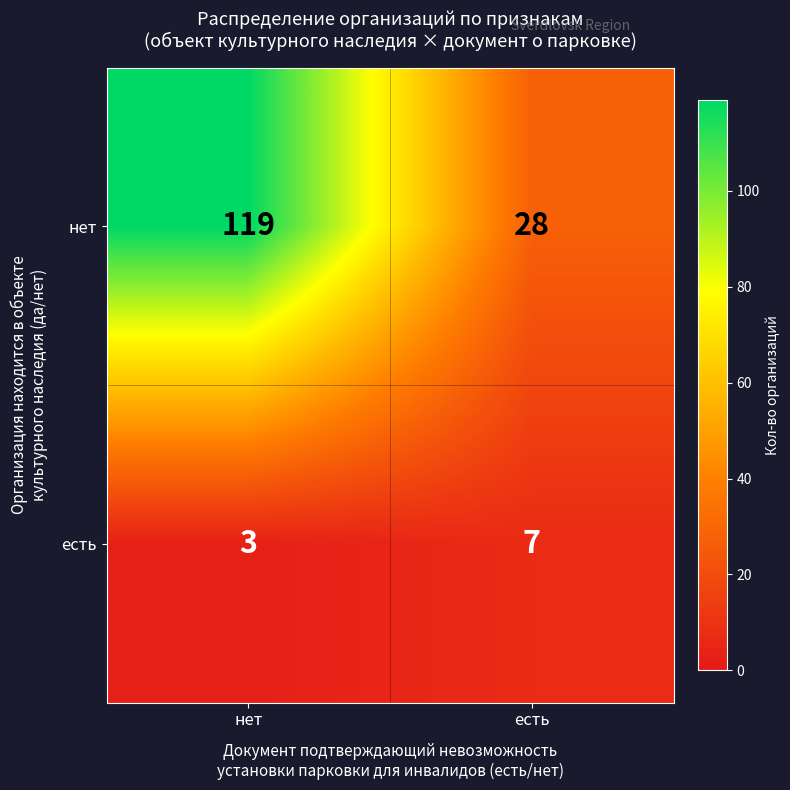

At how many categories does at least one series exceed 66?

1